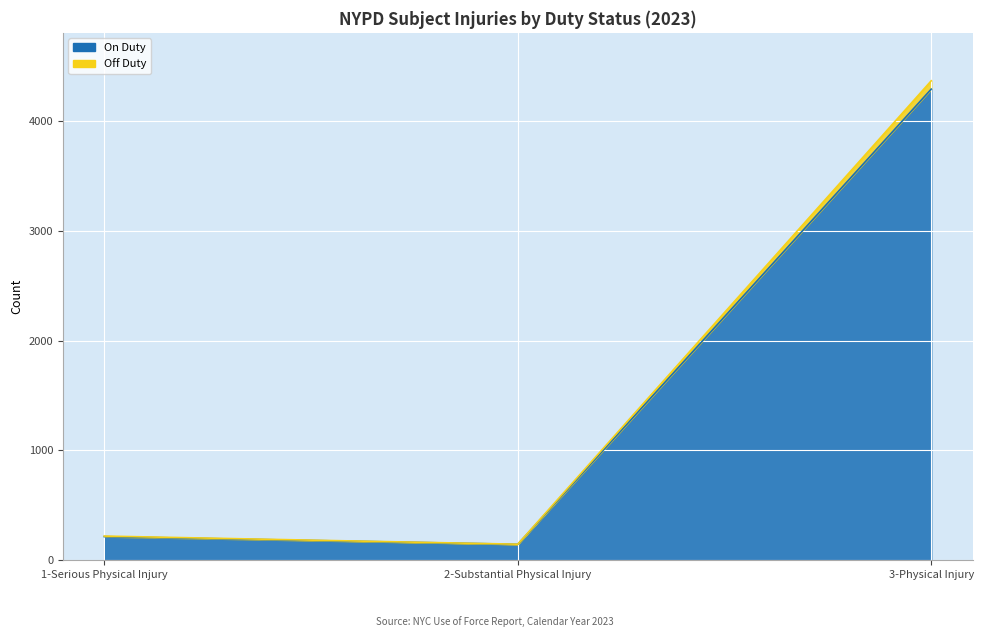

Which category has the highest value across all series?

3-Physical Injury